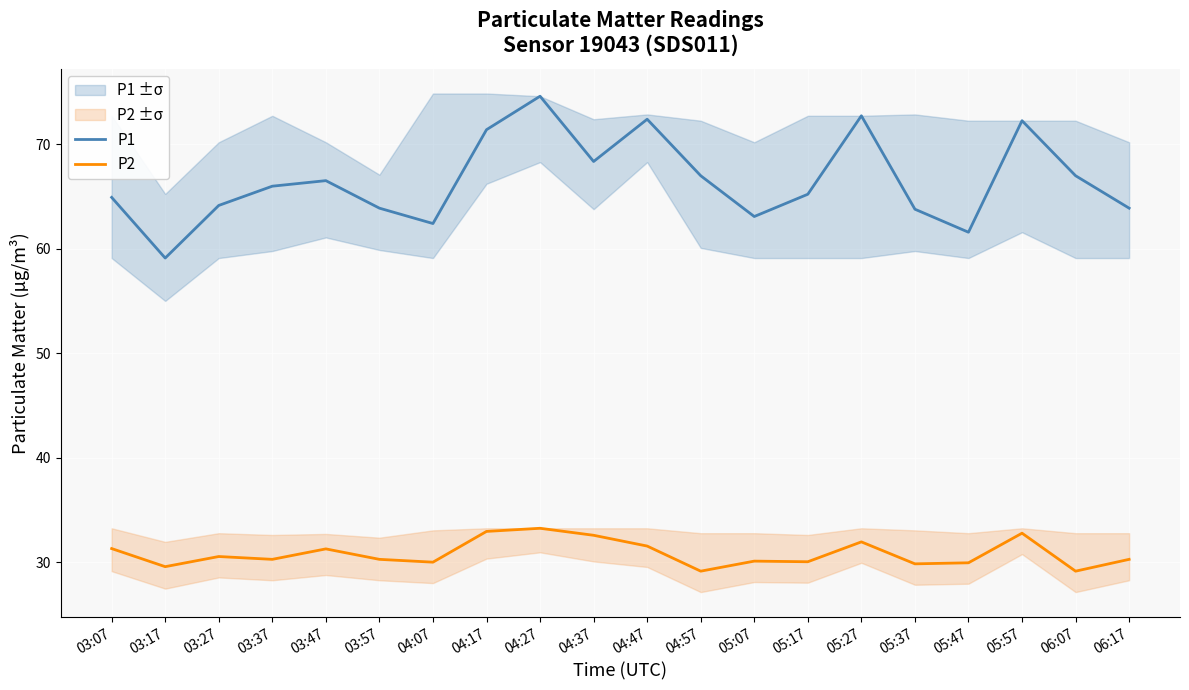

What is the label of the 4th point from the right?

05:47